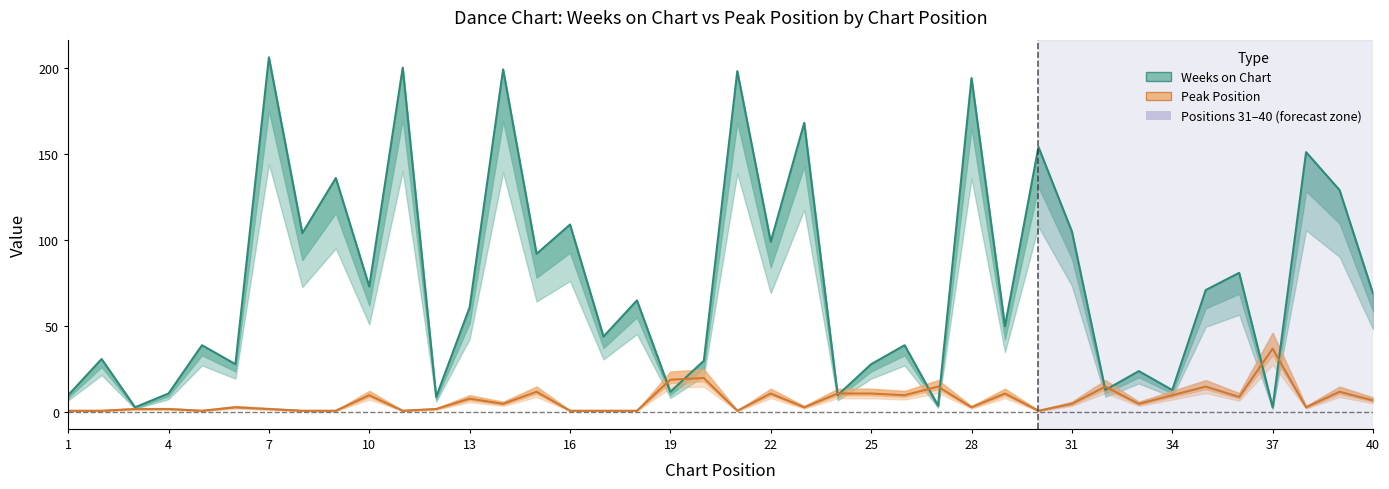

Reading left to right, extract all data points from this chart.

Weeks on Chart: 10	31	3	11	39	28	206	104	136	73	200	9	61	199	92	109	44	65	12	30	198	99	168	10	28	39	4	194	50	154	105	13	24	13	71	81	3	151	129	69
Peak Position: 1	1	2	2	1	3	2	1	1	10	1	2	8	5	12	1	1	1	19	20	1	11	3	11	11	10	15	3	11	1	5	15	5	10	15	9	37	3	12	7